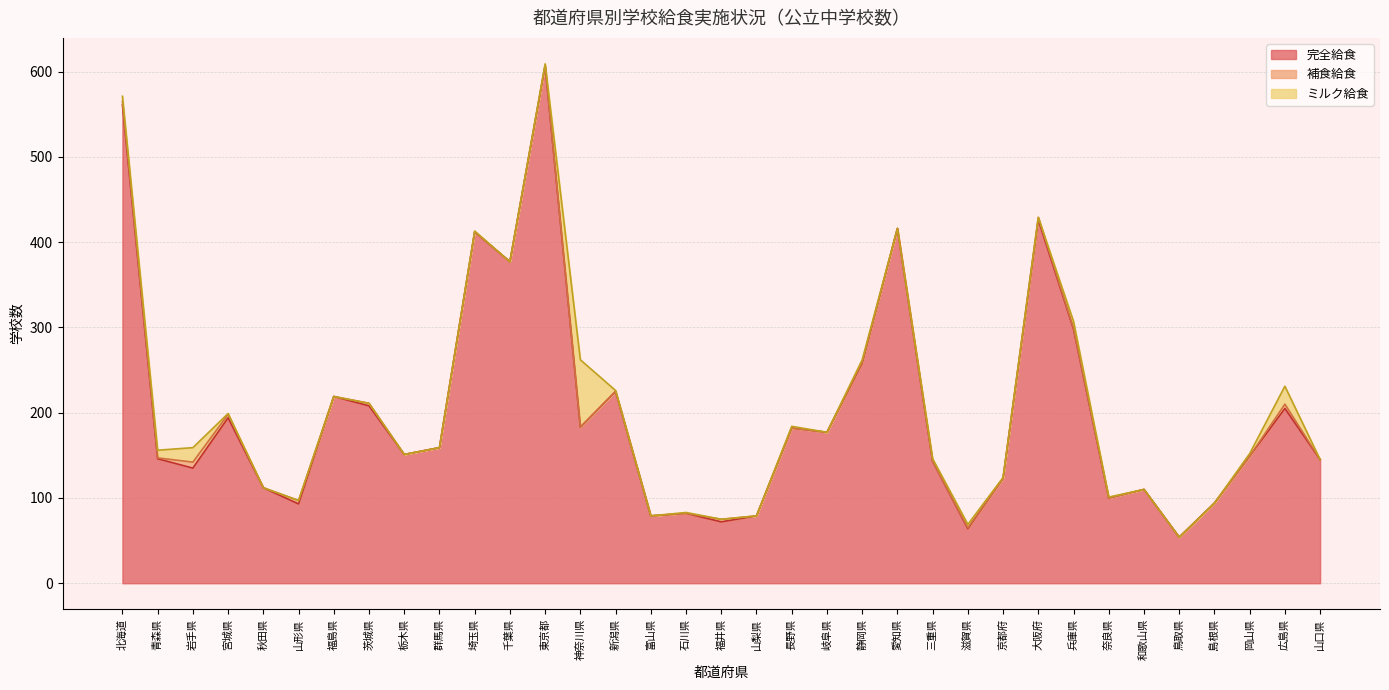

Which category has the highest value in the ミルク給食 series?

神奈川県